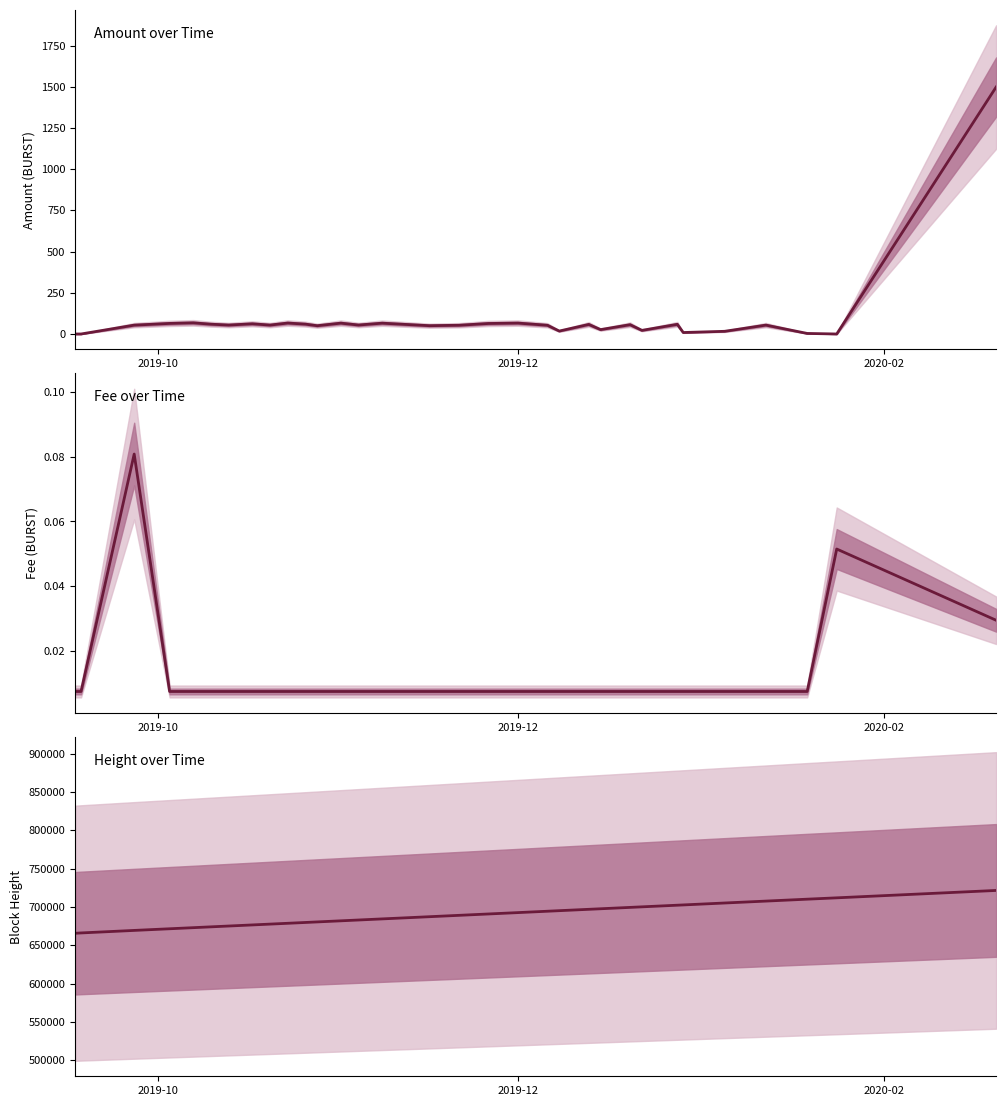

What are all the series names shown in the legend?

Amount over Time, Fee over Time, Height over Time